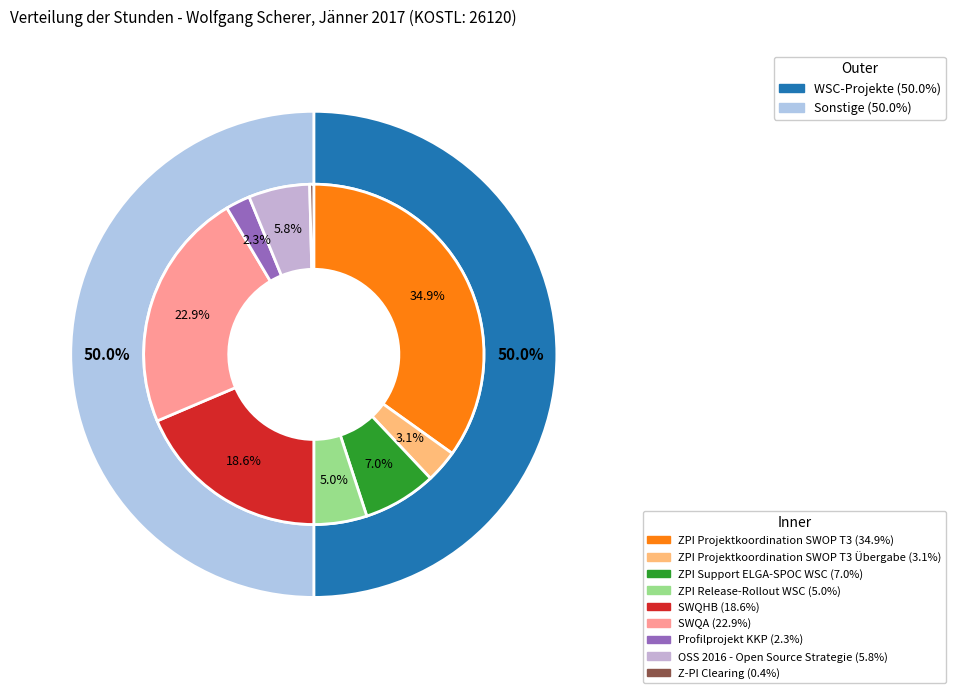

What percentage is NOT represented by OSS 2016 - Open Source Strategie?

94.2%